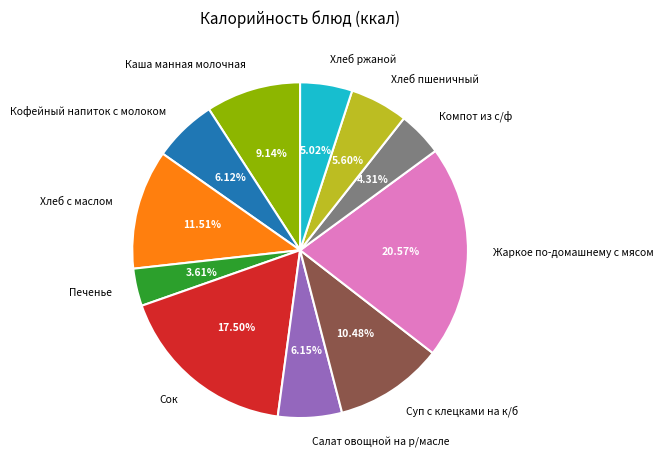

Which category has the smallest portion of the pie?

Печенье